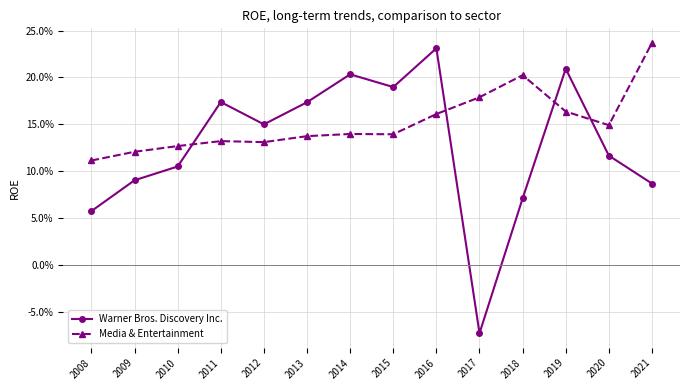

Does the chart have visible grid lines?

Yes